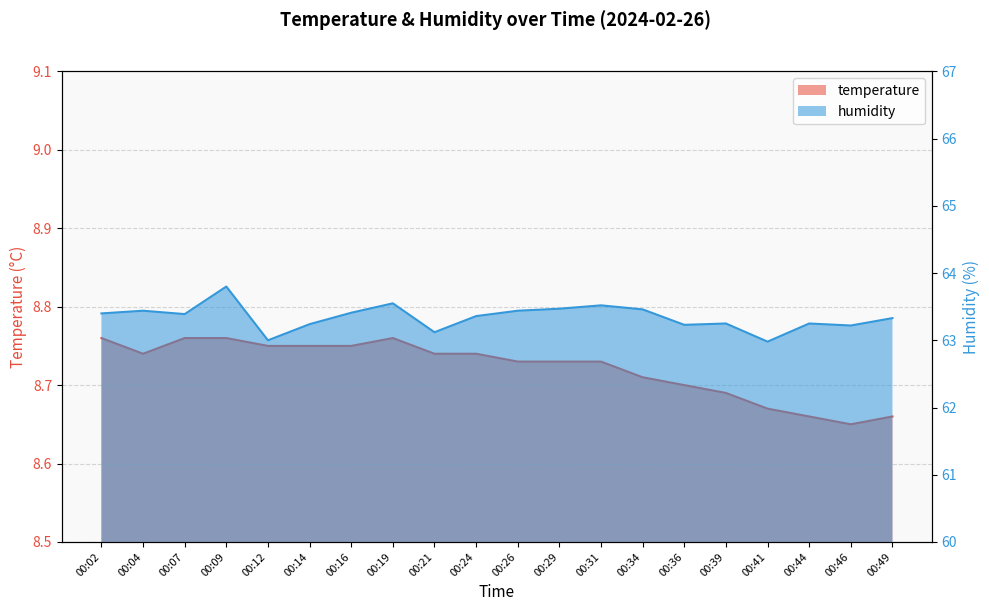

At which category does humidity reach its first local valley?

00:07